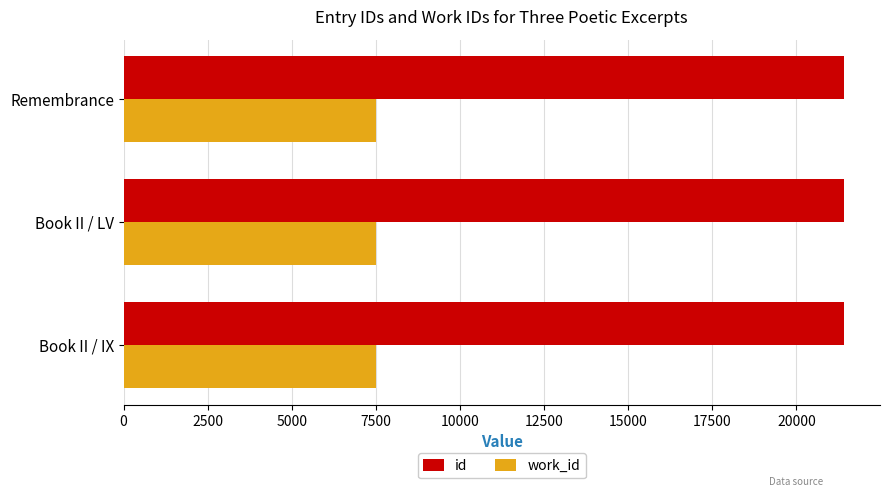

What is the lowest value of the id series?

21404